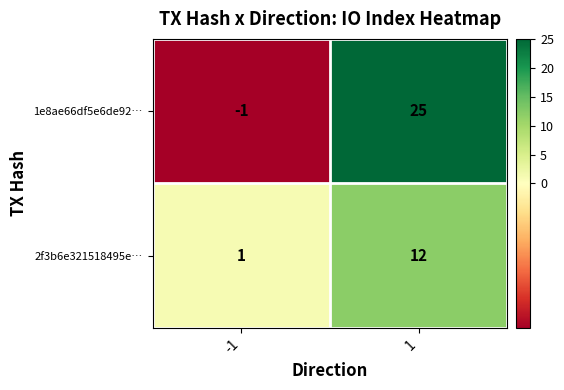

What value does the 2f3b6e321518495e… series have at 1?

12